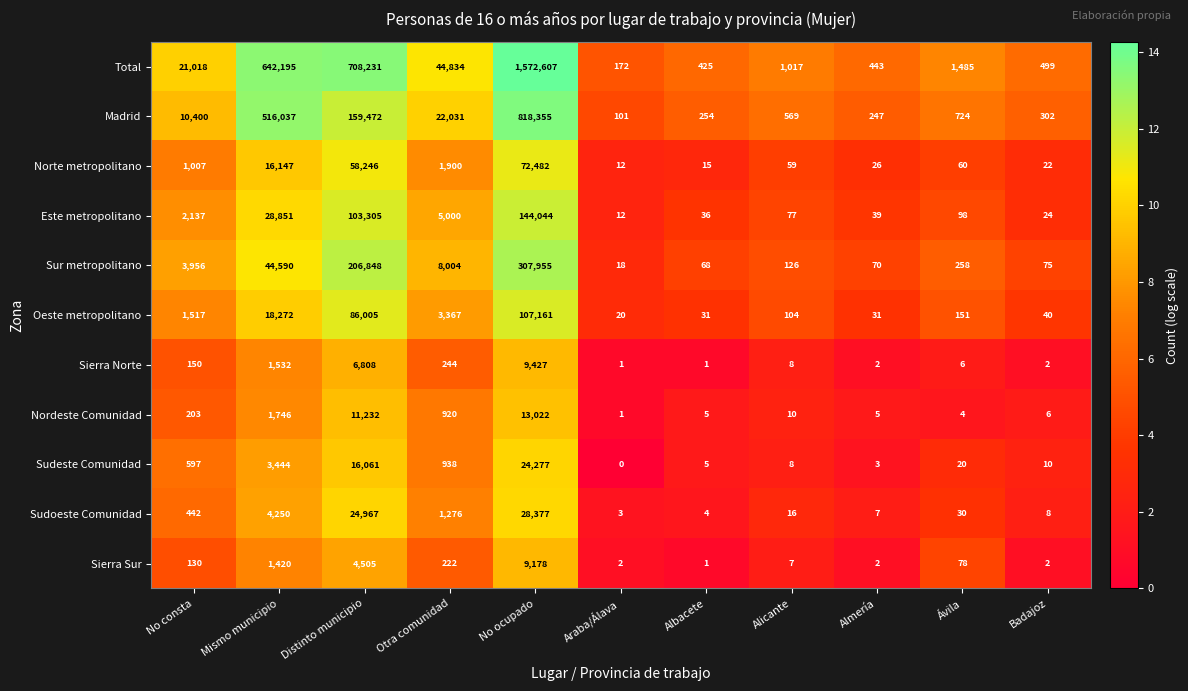

What is the sum of all Sierra Sur values?

15547